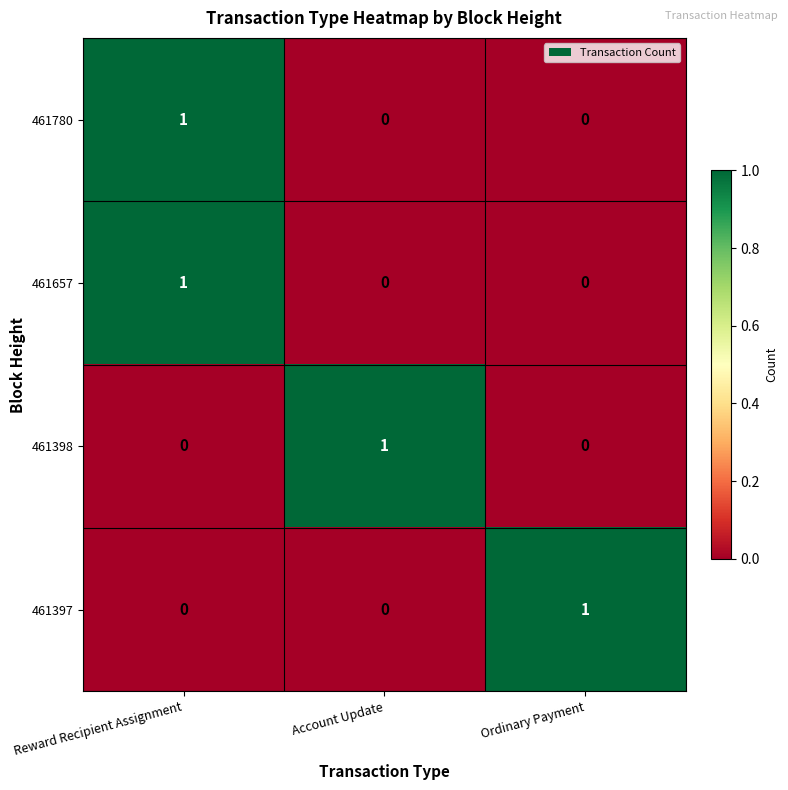

Which category has the highest value in the 461398 series?

Account Update